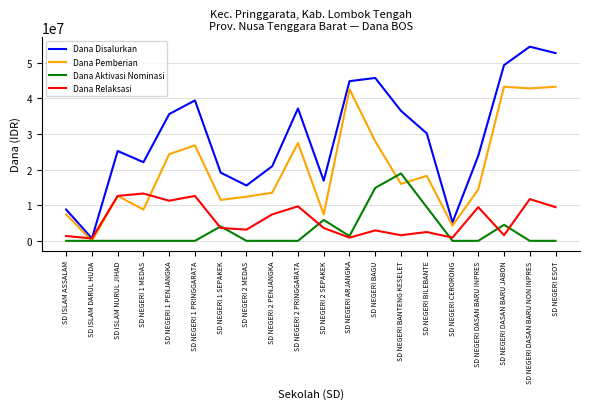

Between SD NEGERI 1 PENJANGKA and SD NEGERI BANTENG KESELET, which series saw the biggest shift?

Dana Aktivasi Nominasi